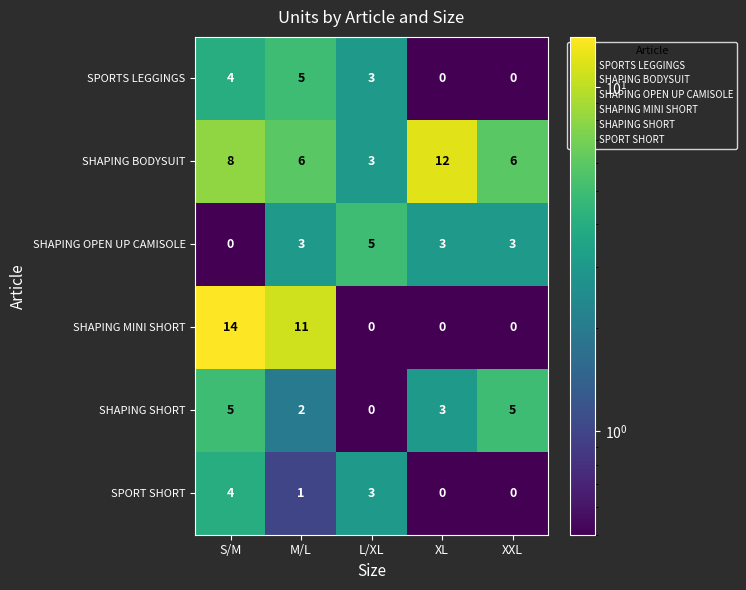

Where does the SHAPING SHORT series first go above 3?

S/M